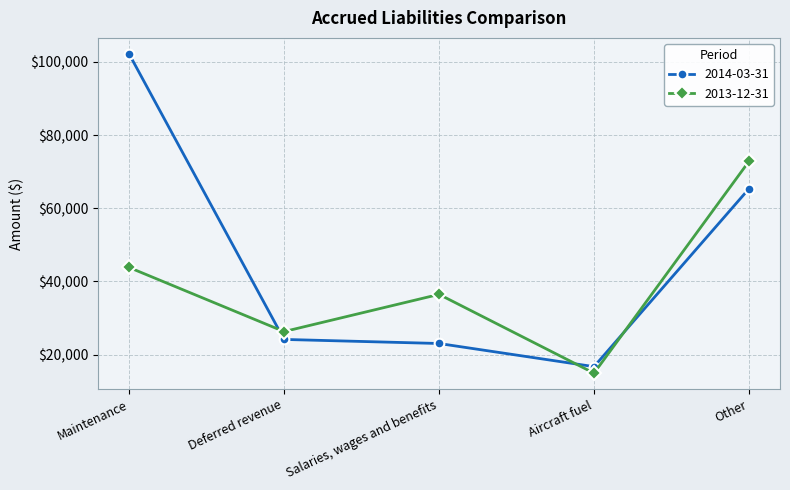

What is the difference between the second highest and minimum values in the 2013-12-31 series?

28908